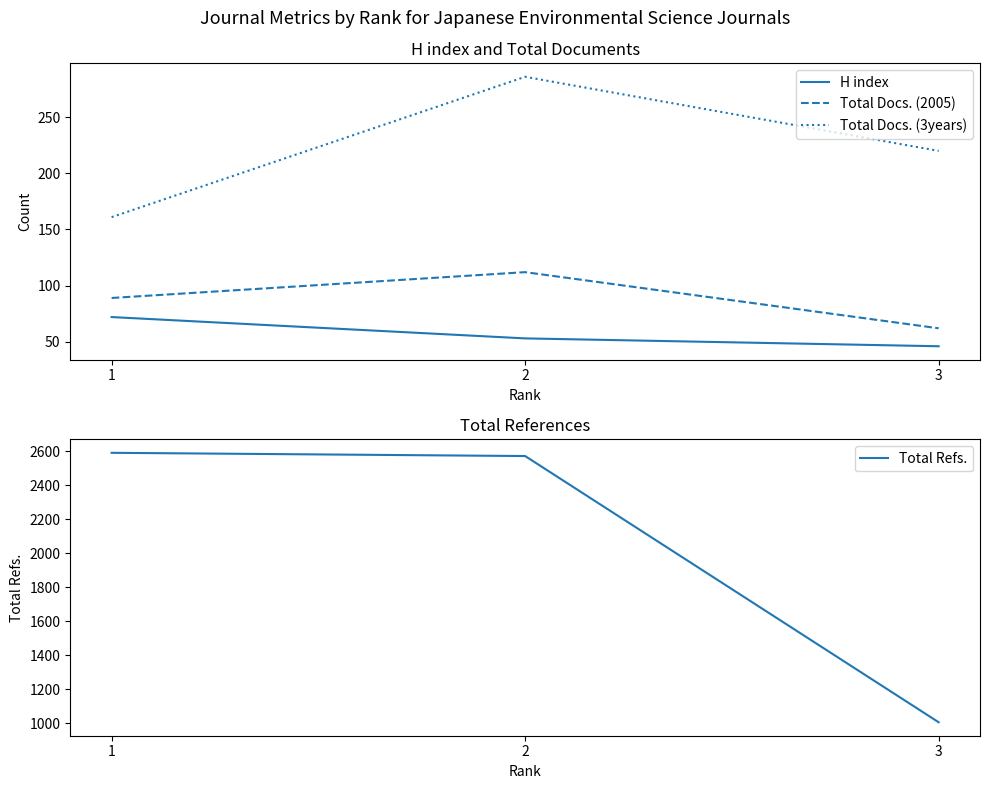

Is this an area chart (filled region under the line)?

No